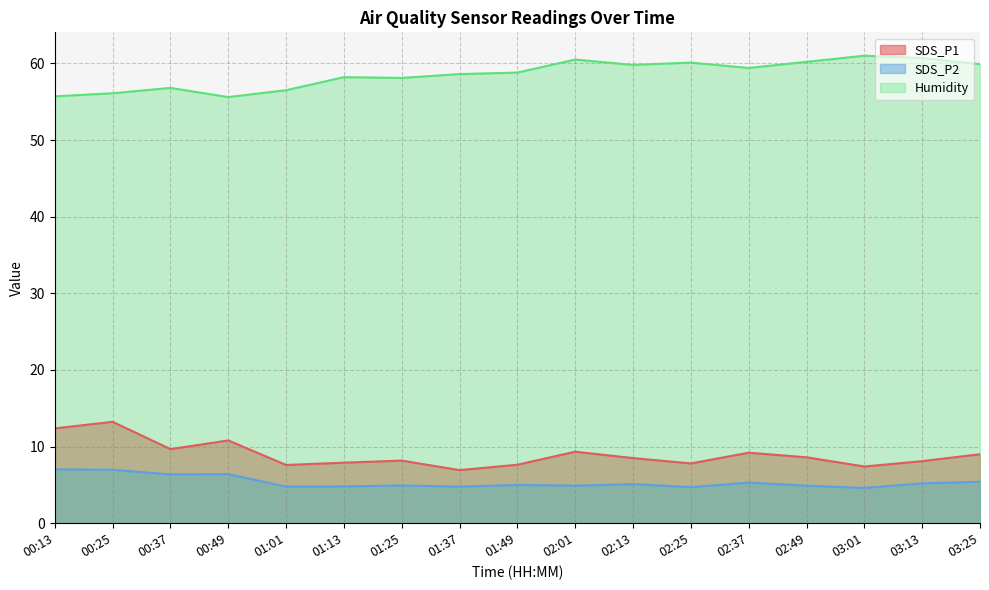

Reading left to right, extract all data points from this chart.

SDS_P1: 12.4	13.2	9.7	10.8	7.6	7.9	8.2	6.9	7.6	9.3	8.5	7.8	9.2	8.6	7.4	8.1	9.0
SDS_P2: 7.0	7.0	6.4	6.4	4.8	4.8	4.9	4.8	5.0	4.9	5.1	4.7	5.3	4.9	4.6	5.2	5.4
Humidity: 55.7	56.1	56.8	55.6	56.5	58.2	58.1	58.6	58.8	60.5	59.8	60.1	59.4	60.2	61.0	60.7	59.9